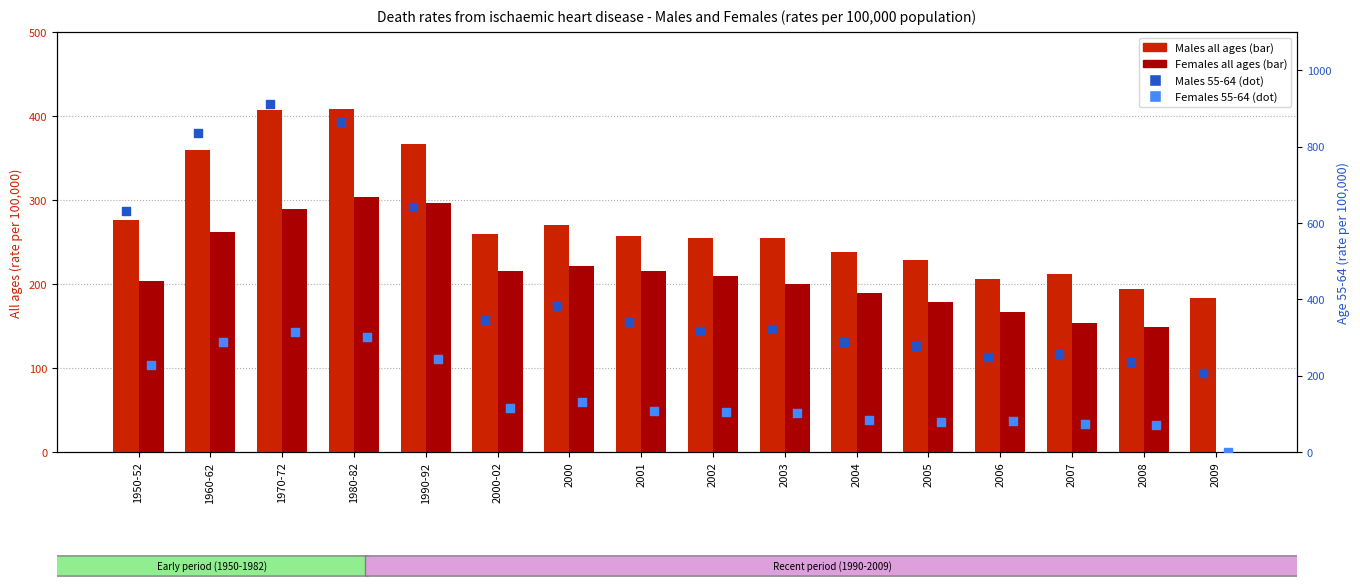

What is the total value across all series at 2001?

921